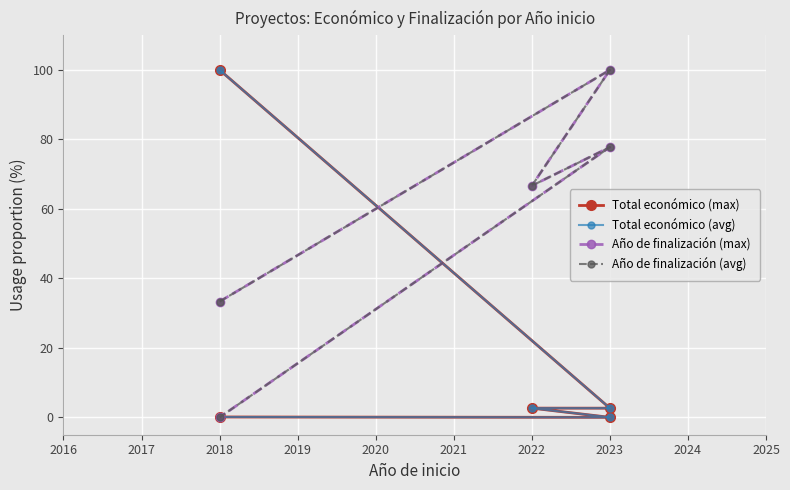

Which has a higher value, 2016 or 2020?

2020